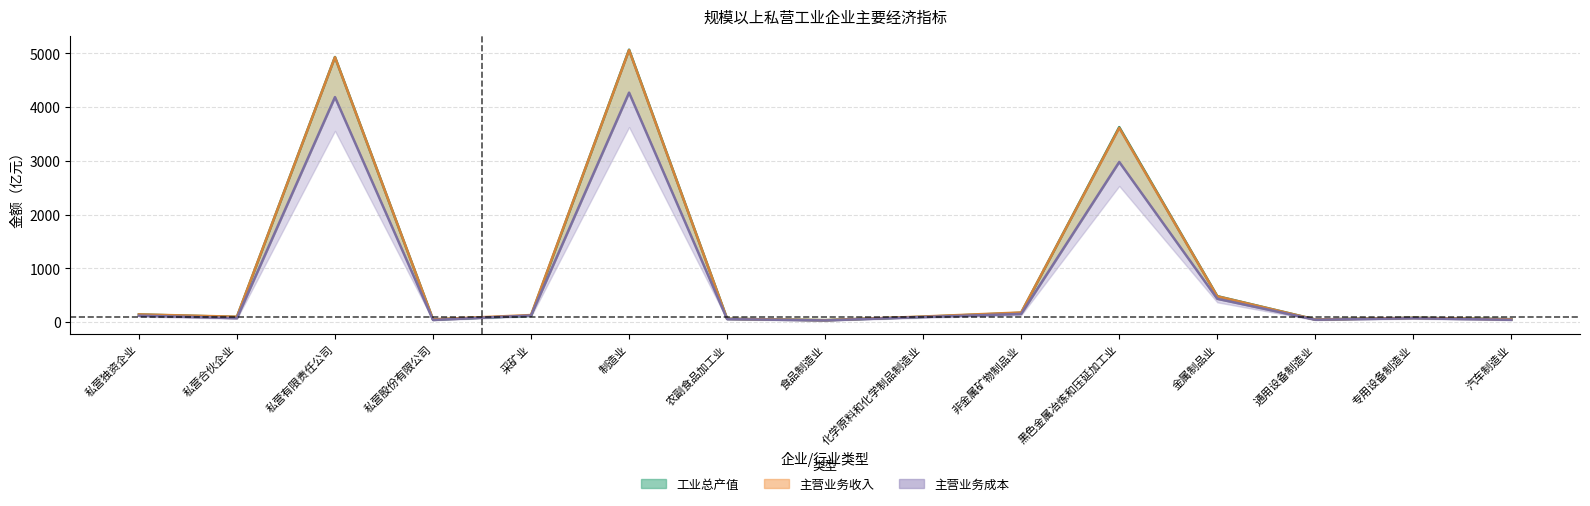

Reading left to right, list all the values displayed in this chart.

工业总产值: 私营独资企业=139.9	私营合伙企业=94.6	私营有限责任公司=4931.3	私营股份有限公司=47.8	采矿业=115.9	制造业=5068.2	农副食品加工业=60.1	食品制造业=35.3	化学原料和化学制品制造业=97.2	非金属矿物制品业=171.1	黑色金属冶炼和压延加工业=3626.7	金属制品业=481.3	通用设备制造业=47.5	专用设备制造业=79.2	汽车制造业=53.8
主营业务收入: 私营独资企业=142.4	私营合伙企业=98.7	私营有限责任公司=4928.2	私营股份有限公司=50.4	采矿业=129.9	制造业=5060.1	农副食品加工业=60.6	食品制造业=35.0	化学原料和化学制品制造业=102.6	非金属矿物制品业=178.0	黑色金属冶炼和压延加工业=3611.7	金属制品业=478.7	通用设备制造业=47.6	专用设备制造业=77.8	汽车制造业=50.8
主营业务成本: 私营独资企业=118.9	私营合伙企业=72.0	私营有限责任公司=4185.2	私营股份有限公司=38.4	采矿业=121.5	制造业=4268.4	农副食品加工业=54.3	食品制造业=30.0	化学原料和化学制品制造业=92.9	非金属矿物制品业=150.8	黑色金属冶炼和压延加工业=2978.5	金属制品业=431.8	通用设备制造业=42.6	专用设备制造业=70.1	汽车制造业=41.0